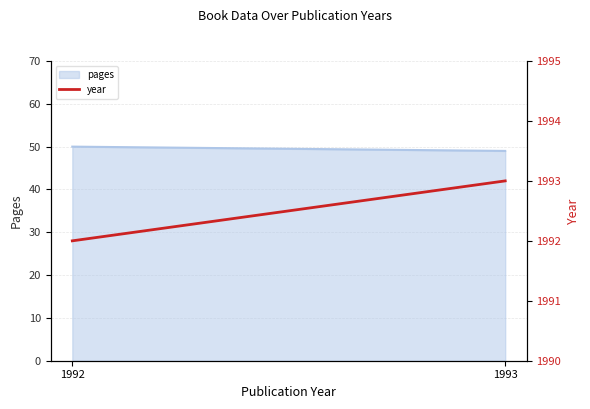

Approximately how many times larger is the value at 1993 compared to 1992?

1.0